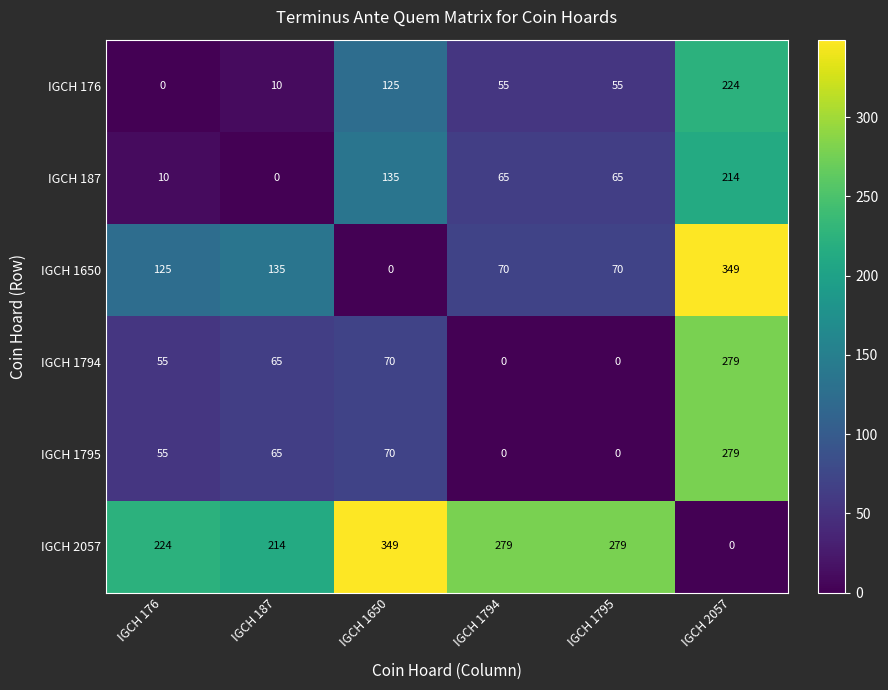

At which category is the sum across all series the highest?

IGCH 2057